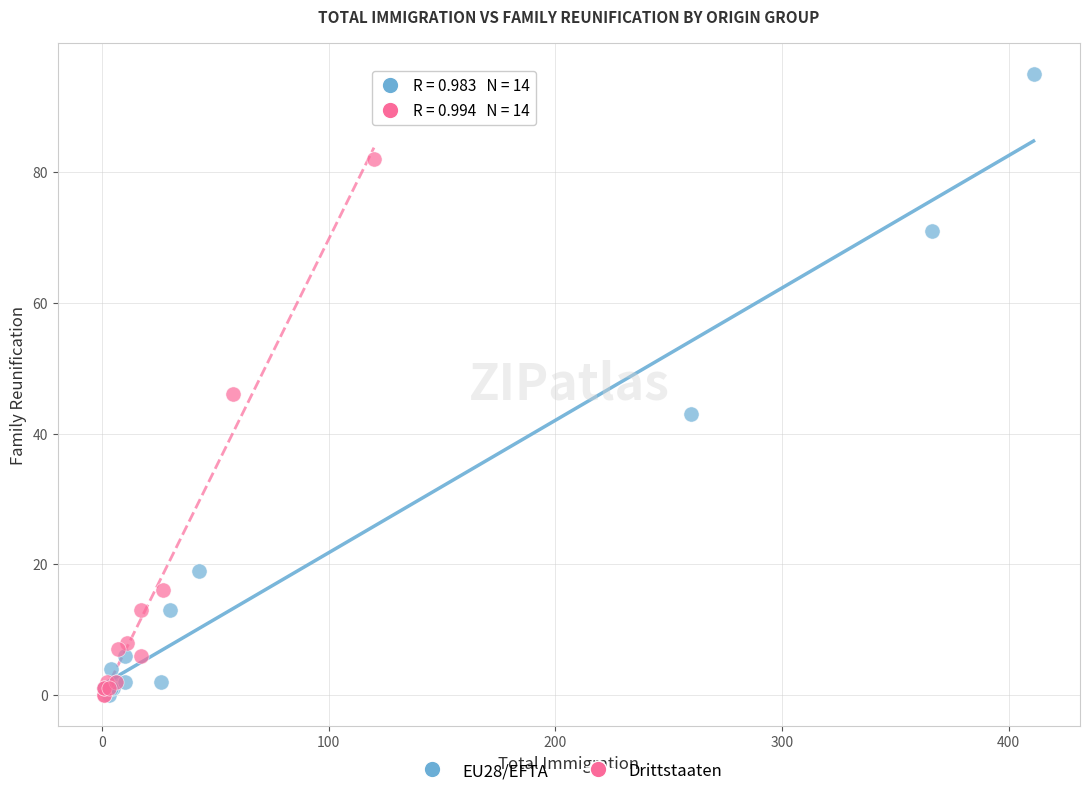

Which series has the largest Y range (max minus min)?

EU28/EFTA